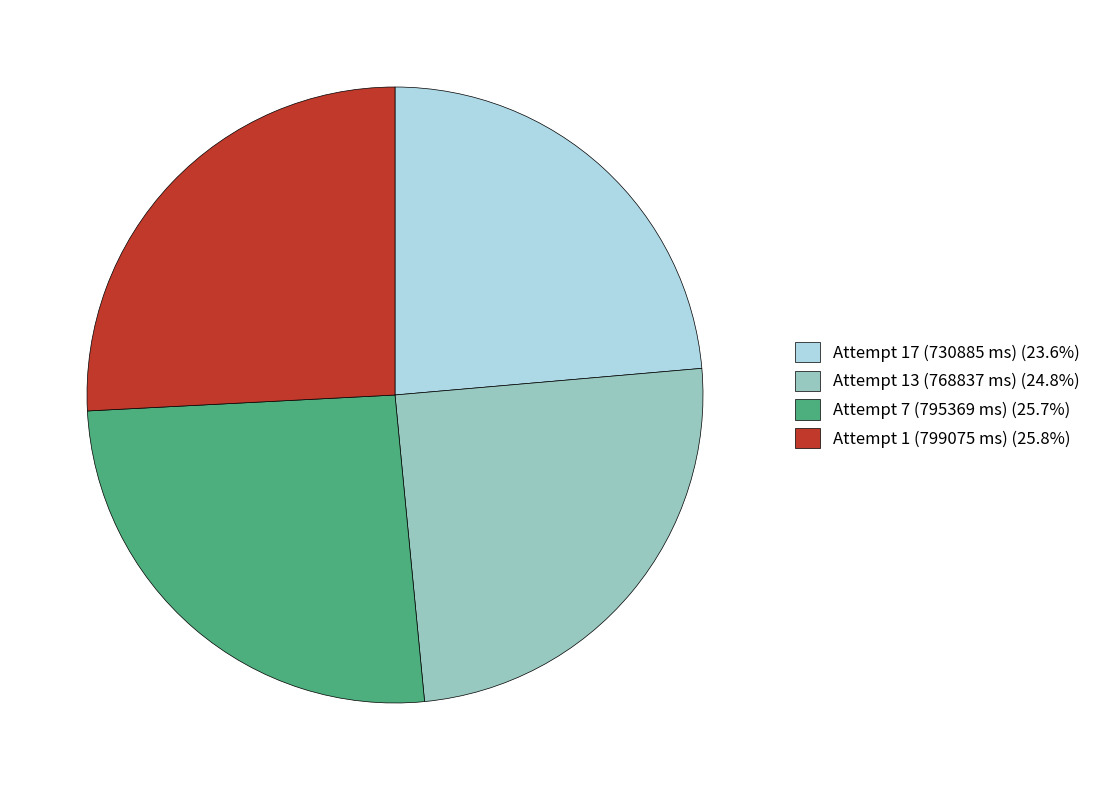

Is it true that Attempt 7 (795369 ms) is 36% of the pie?

False